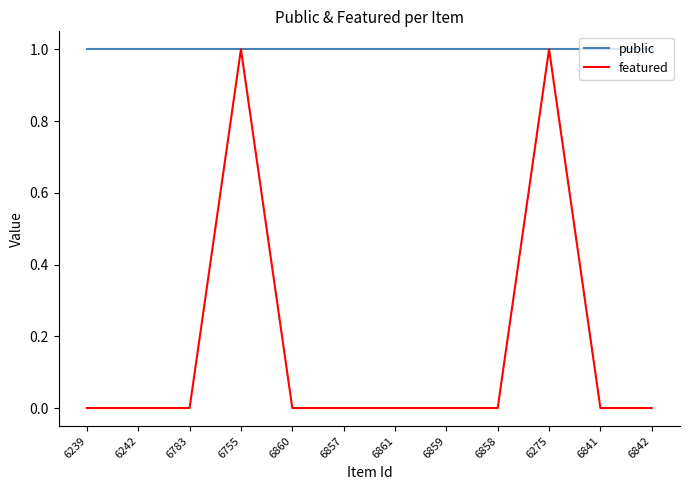

Which series has the largest range (max minus min)?

featured